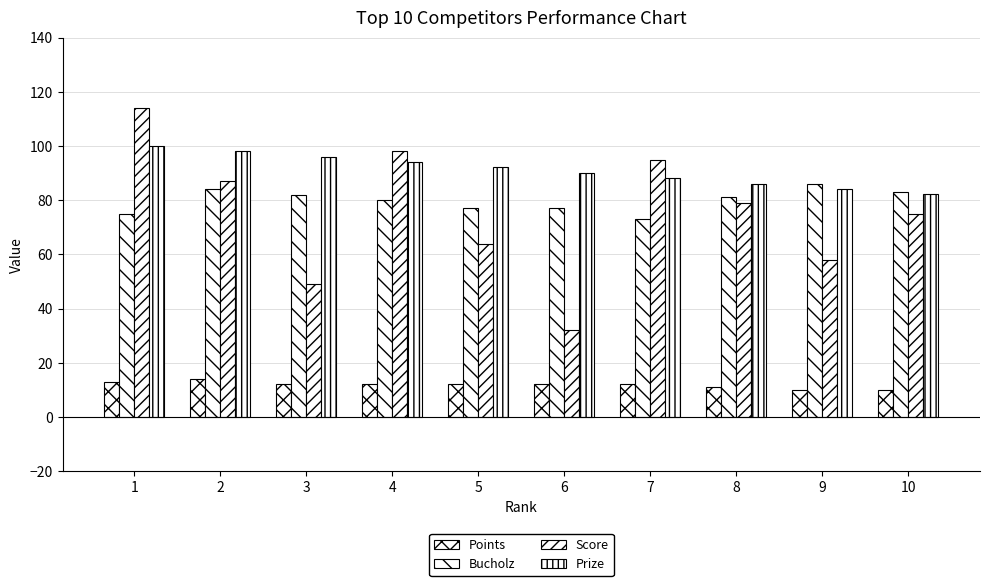

Are the bars horizontal?

No